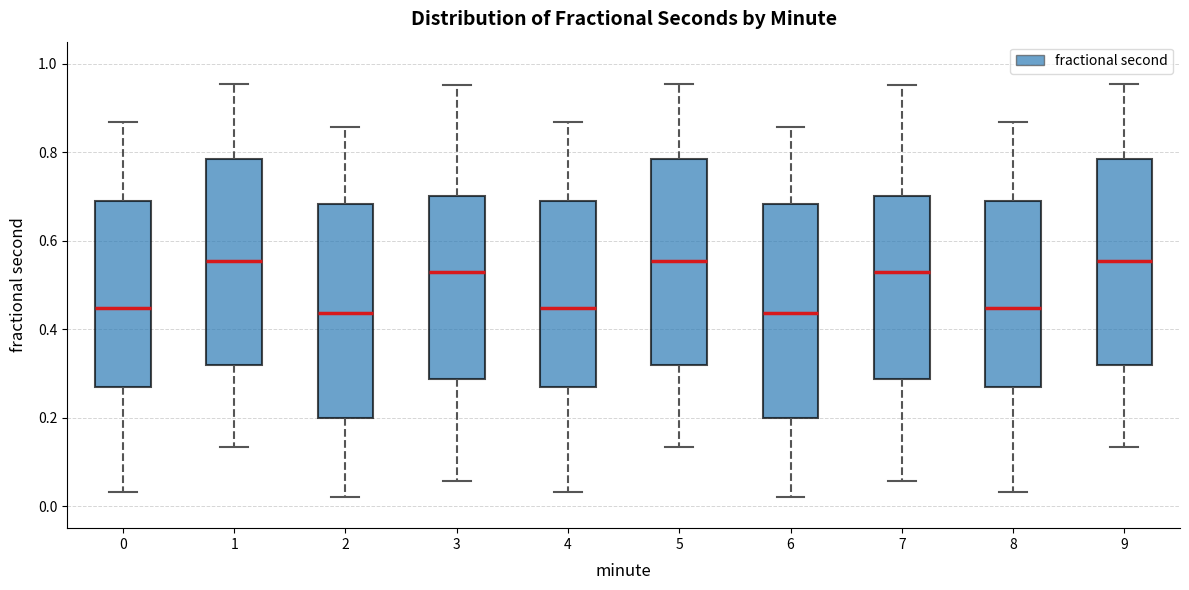

Where does the median line of the box at x = 3 sit on the y-axis? The values are not printed on the chart, so give them approximately, as read against the axis.

0.52